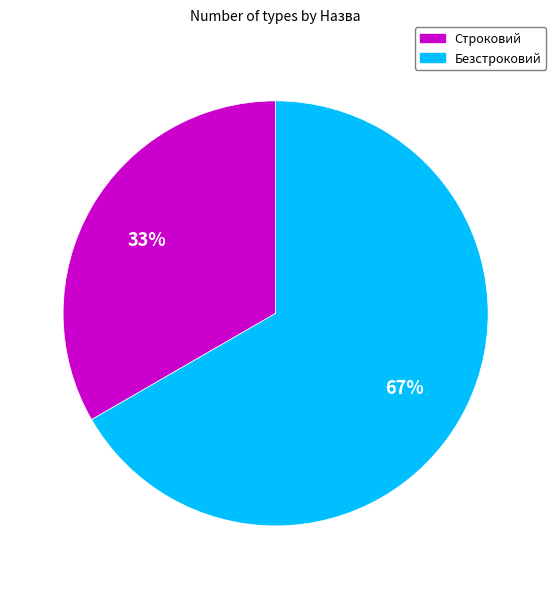

Does Безстроковий represent more than half of the total?

Yes